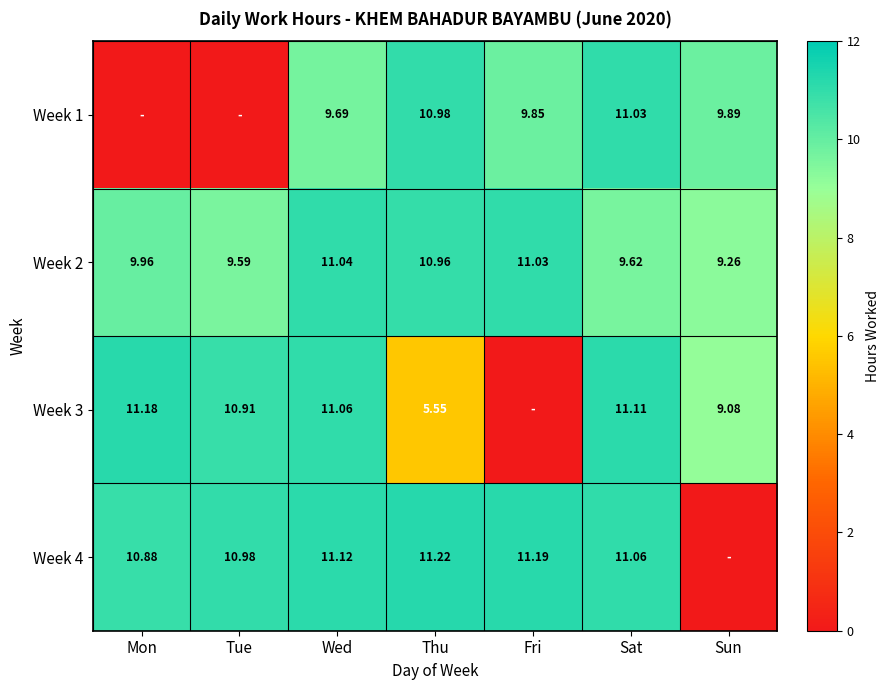

Is the value of Week 2 at Sun greater than the value of Week 4 at Fri?

No